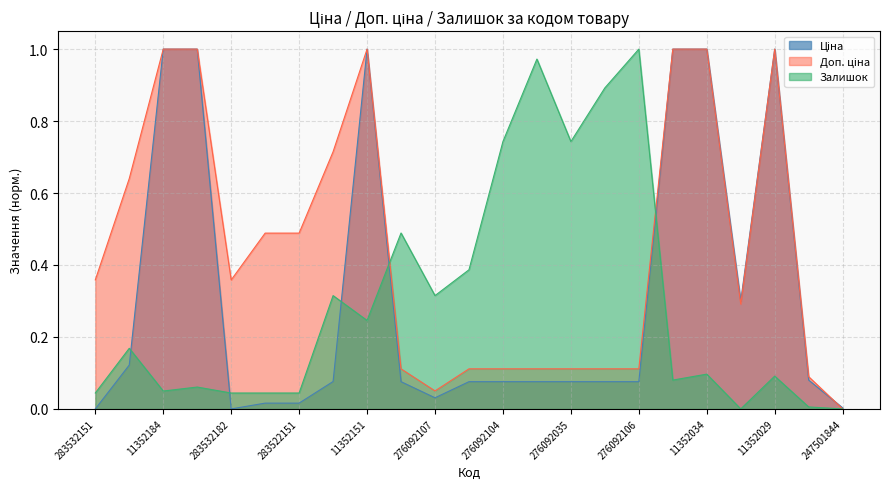

Where do Ціна and Залишок first cross each other?

283892151 and 11352184